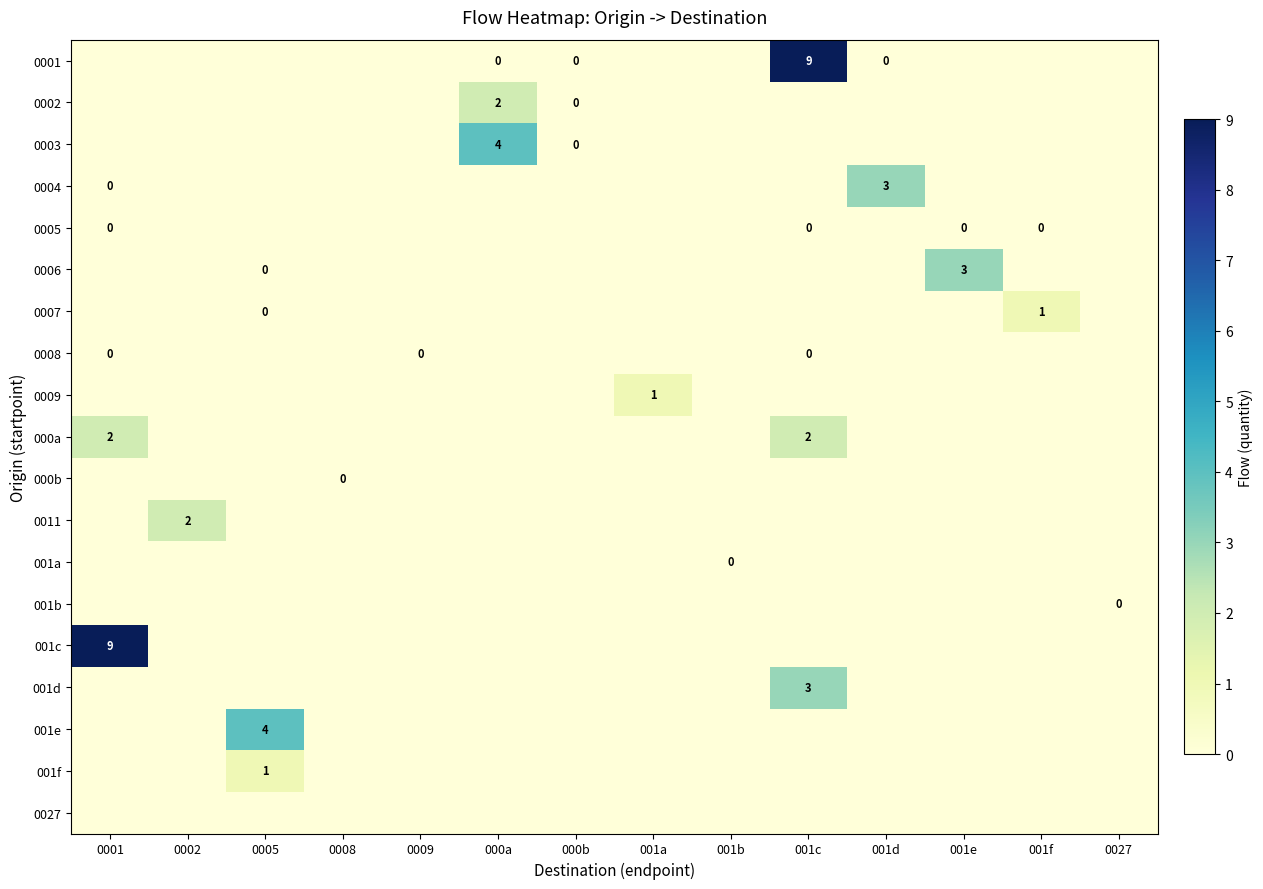

List the labels in order of 0011 value, smallest first.

0001, 0005, 0008, 0009, 000a, 000b, 001a, 001b, 001c, 001d, 001e, 001f, 0027, 0002